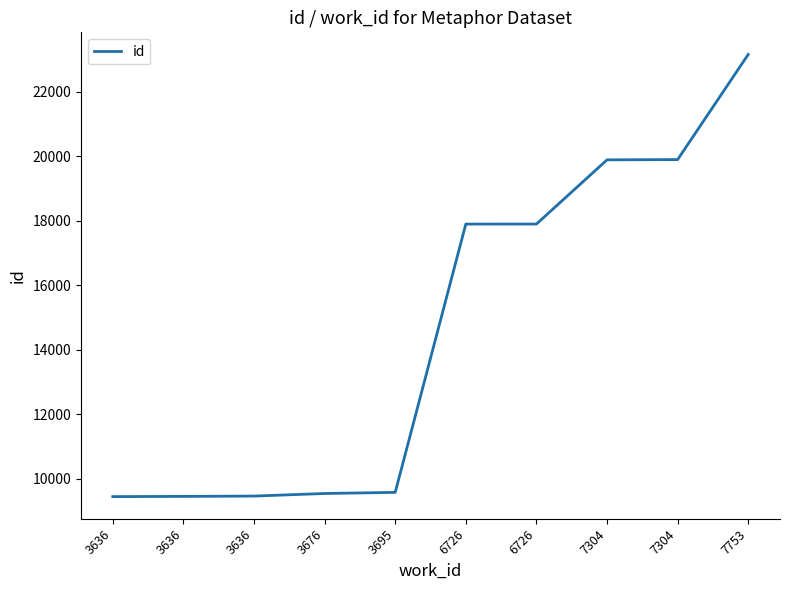

What is the difference between the second highest and second lowest values?

10449